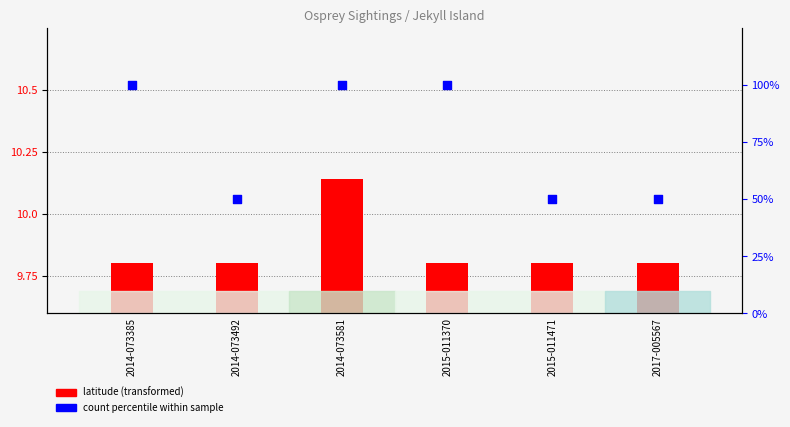

What are all the series names shown in the legend?

latitude (transformed), count percentile